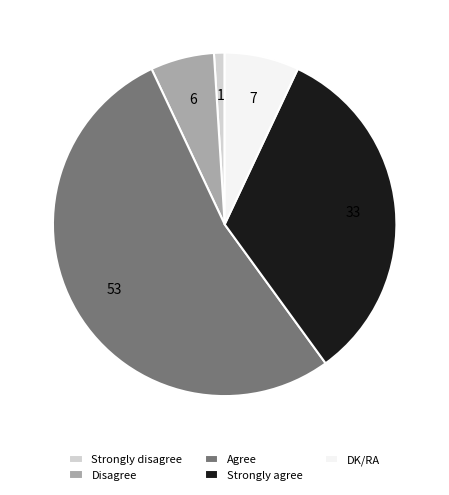

How many segments does this pie chart have?

5